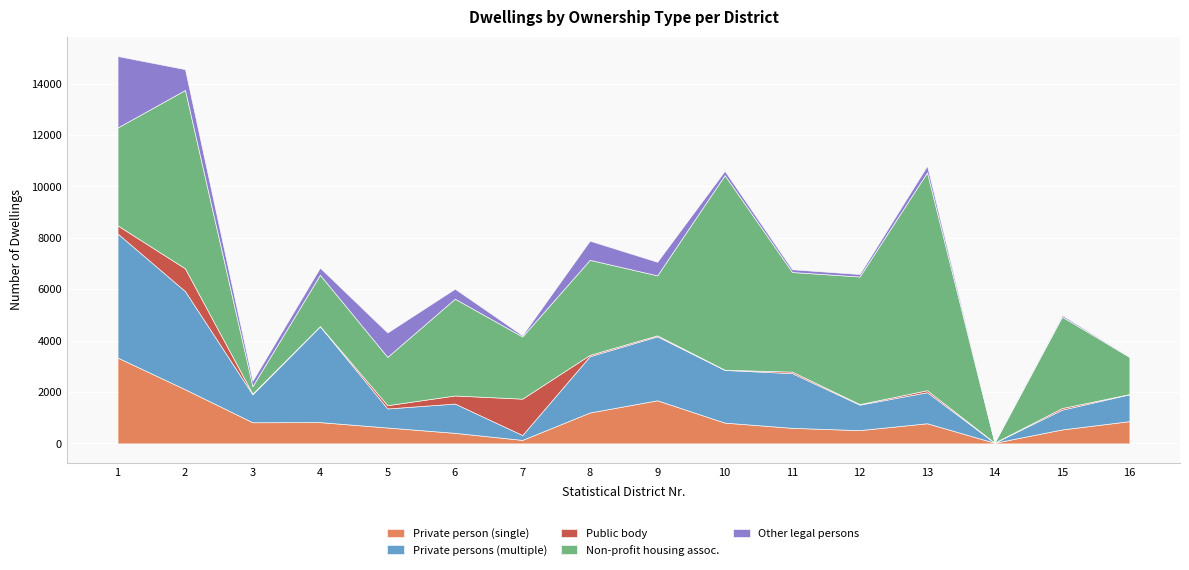

What is the total value across all series at 15?

4991